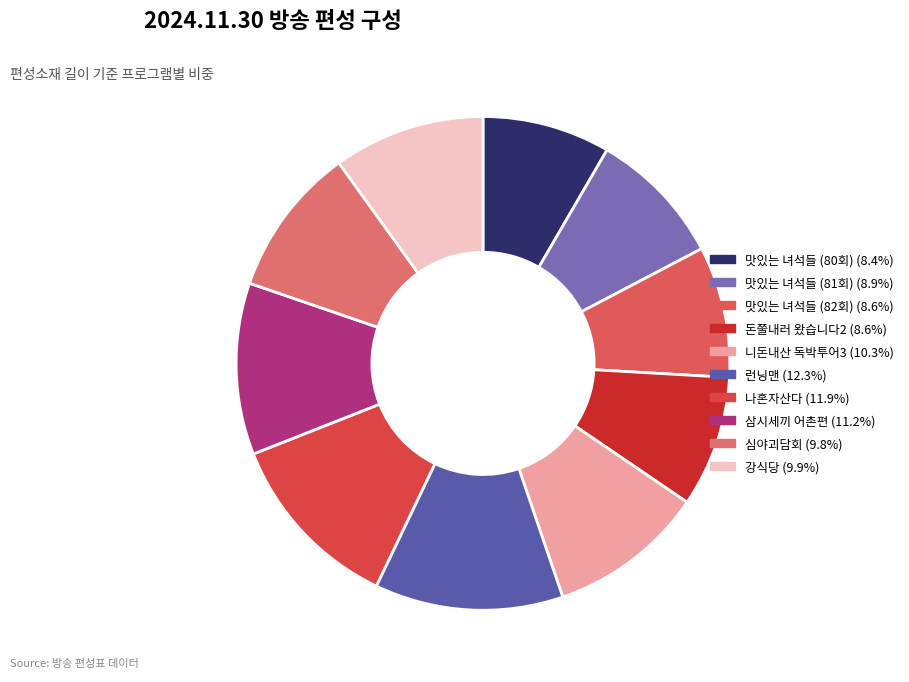

How many segments does this pie chart have?

10